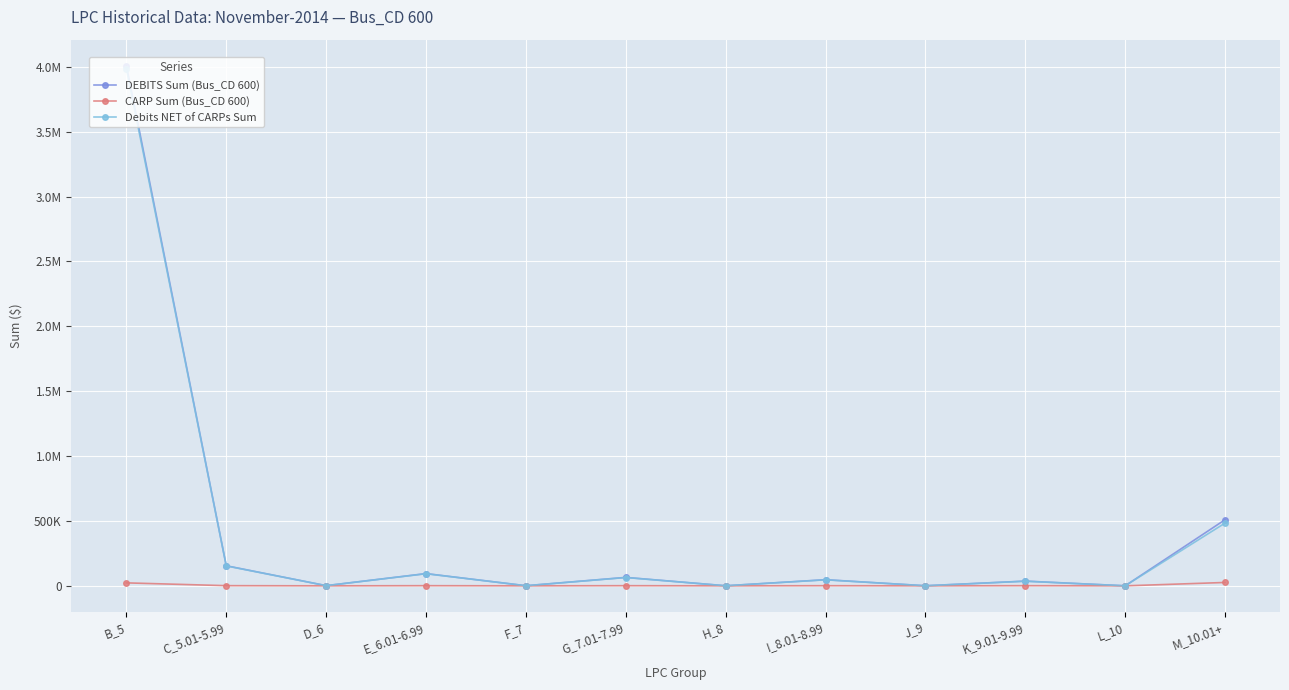

Which series changed the most between D_6 and J_9?

Debits NET of CARPs Sum